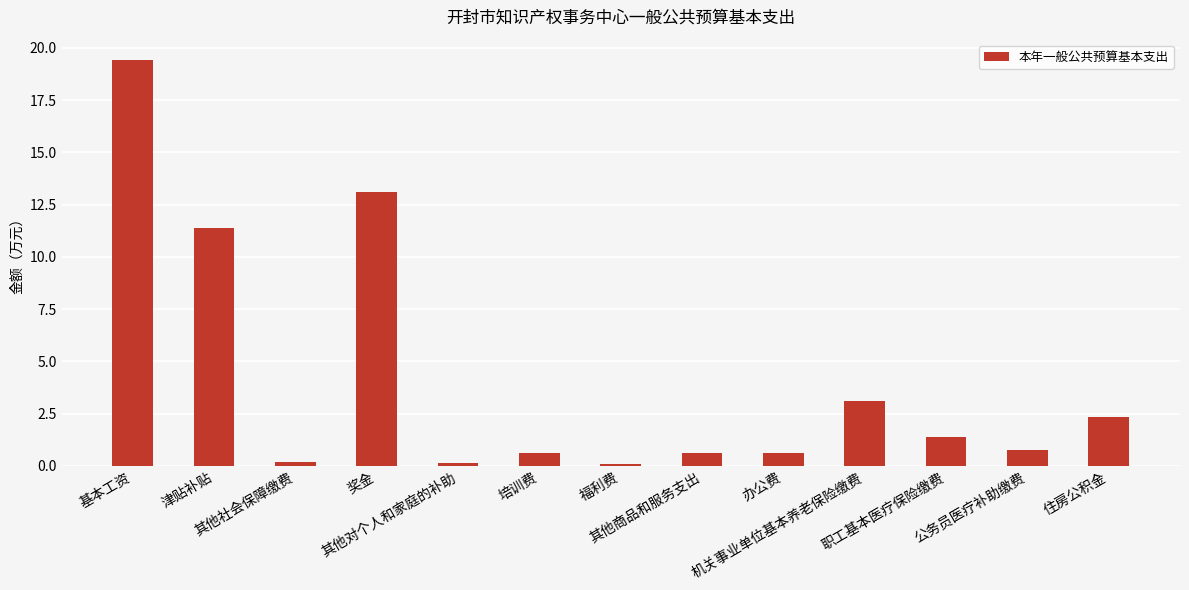

The value at 职工基本医疗保险缴费 is 0.5. True or false?

False